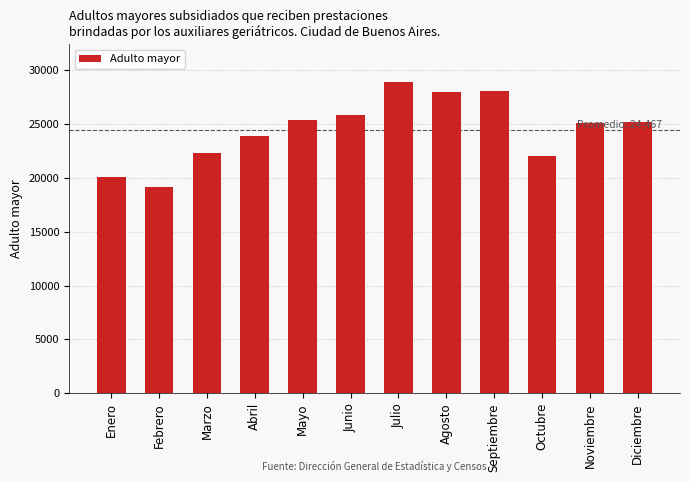

How many bars are there in total?

12